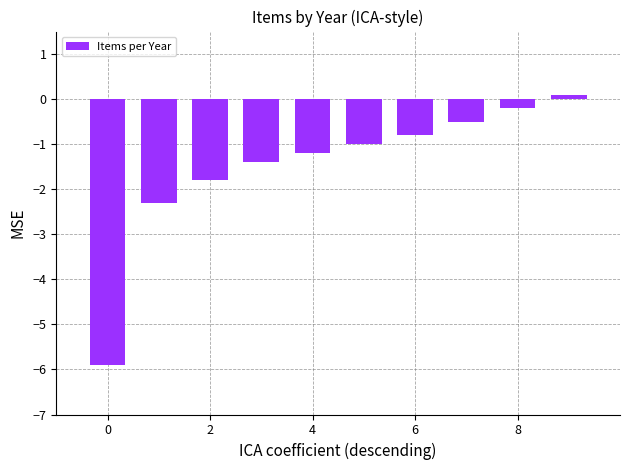

What is the minimum value shown in the chart?

-5.9